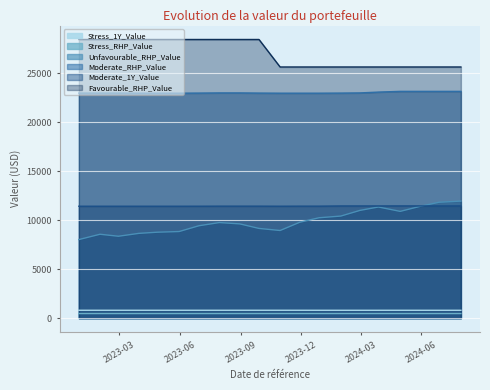

True or false: Stress_RHP_Value has more than 0 points higher than both neighbors.

True